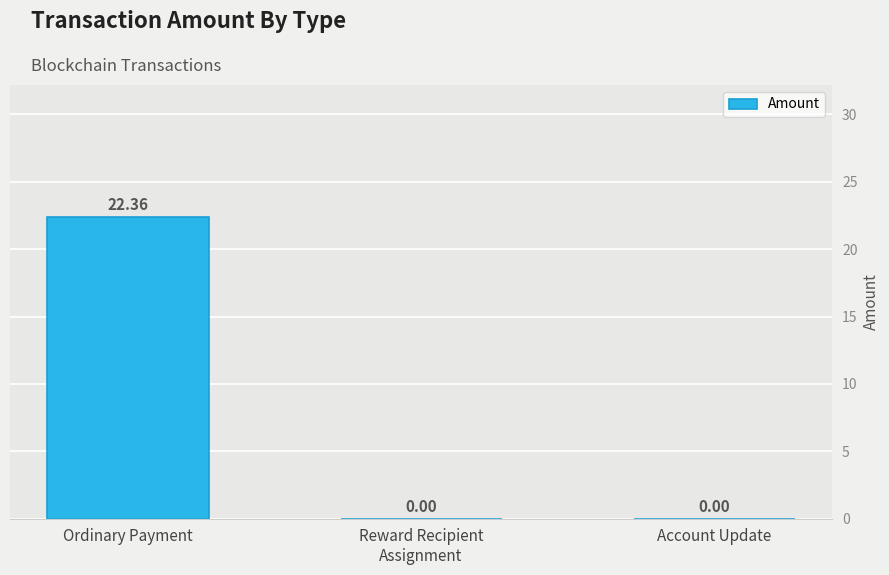

The chart shows a value of 0.0 at Account Update. True or false?

True